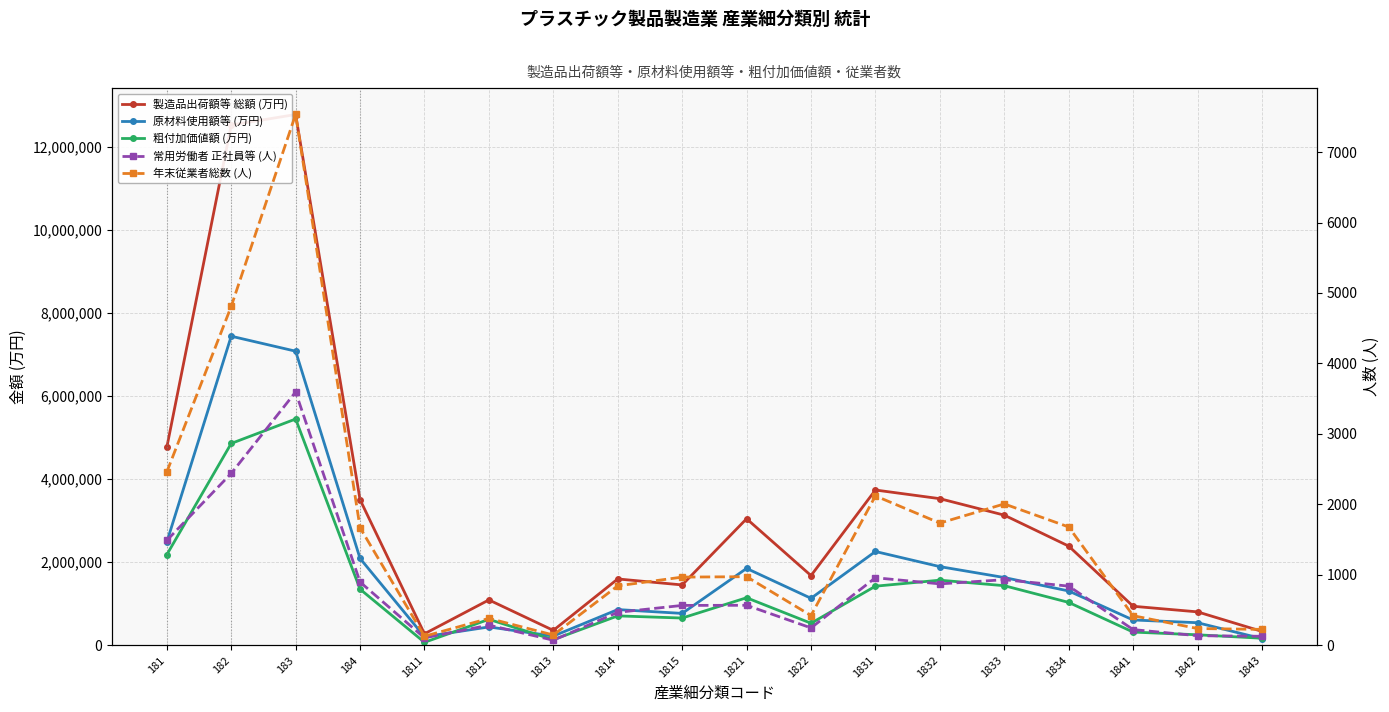

Rank the series by their maximum value, from highest to lowest.

製造品出荷額等 総額 (万円), 原材料使用額等 (万円), 粗付加価値額 (万円), 年末従業者総数 (人), 常用労働者 正社員等 (人)